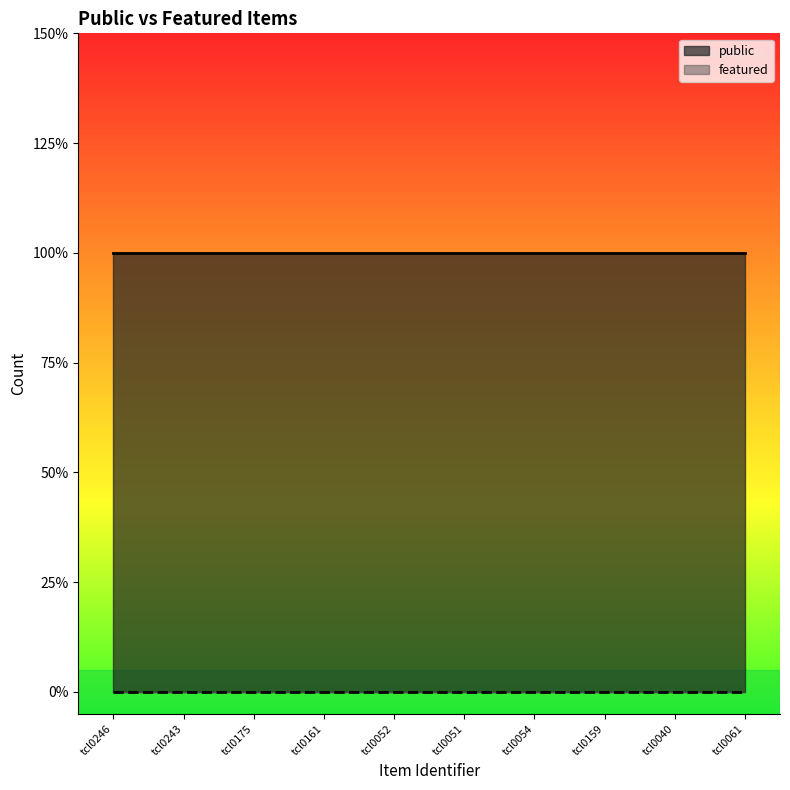

True or false: public and featured cross at least once.

False